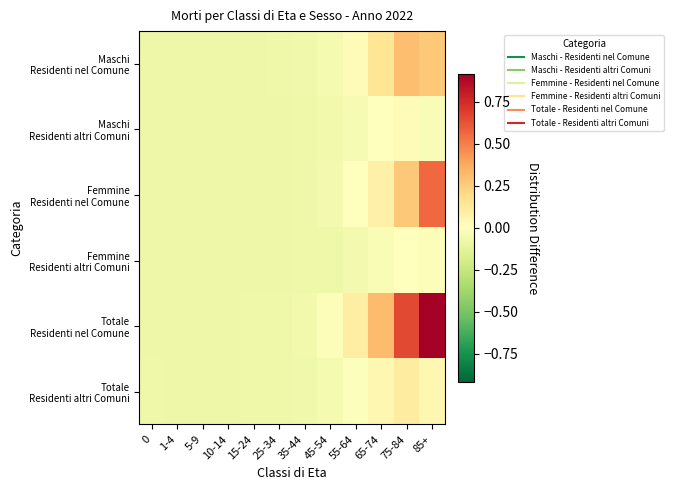

At which category is the sum across all series the highest?

85+